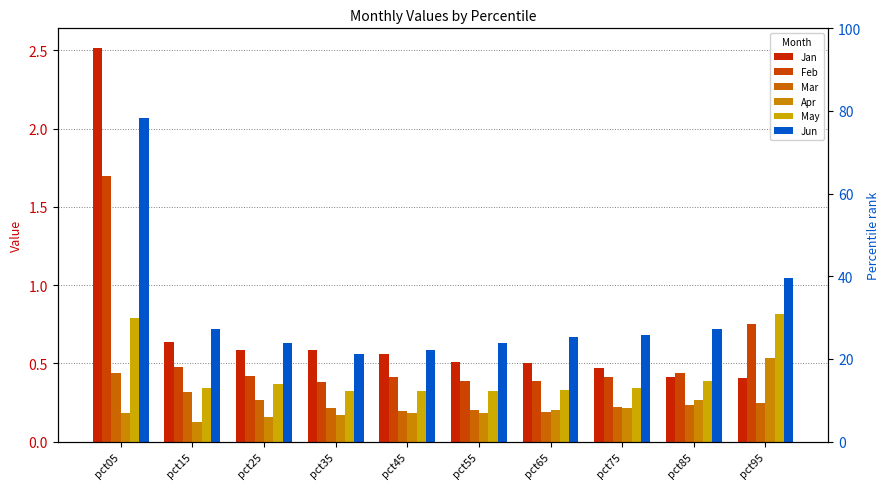

At which label does May reach its peak?

pct95